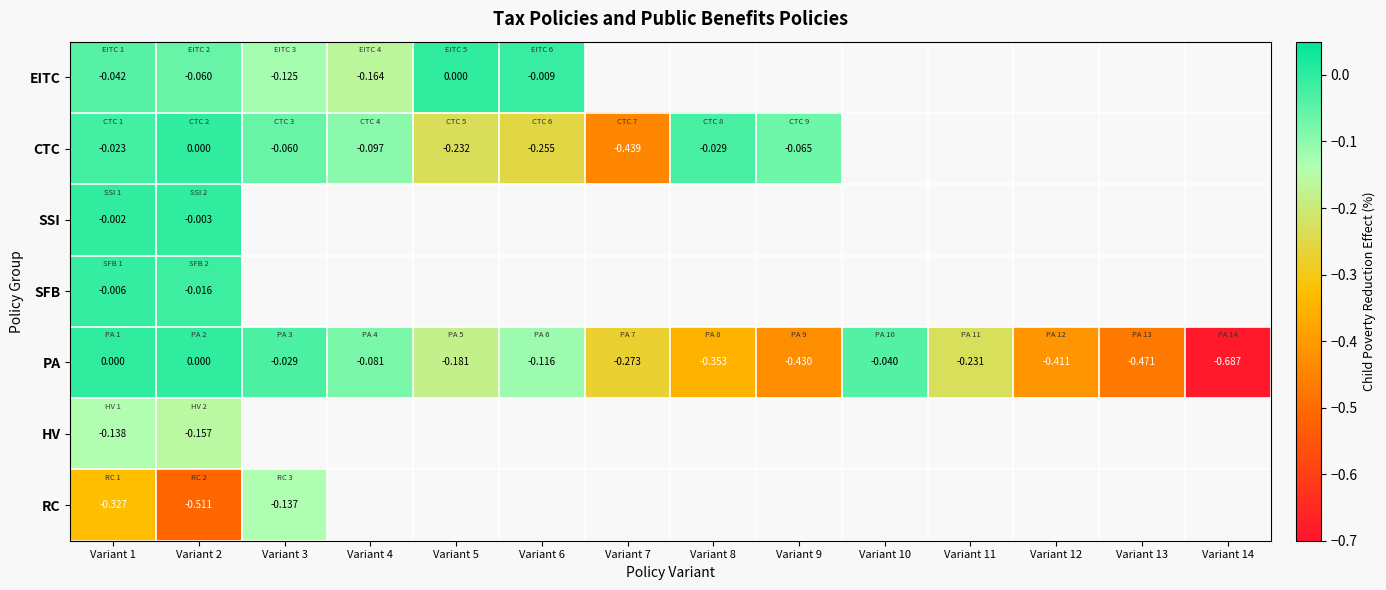

Which series has the widest spread of values?

PA